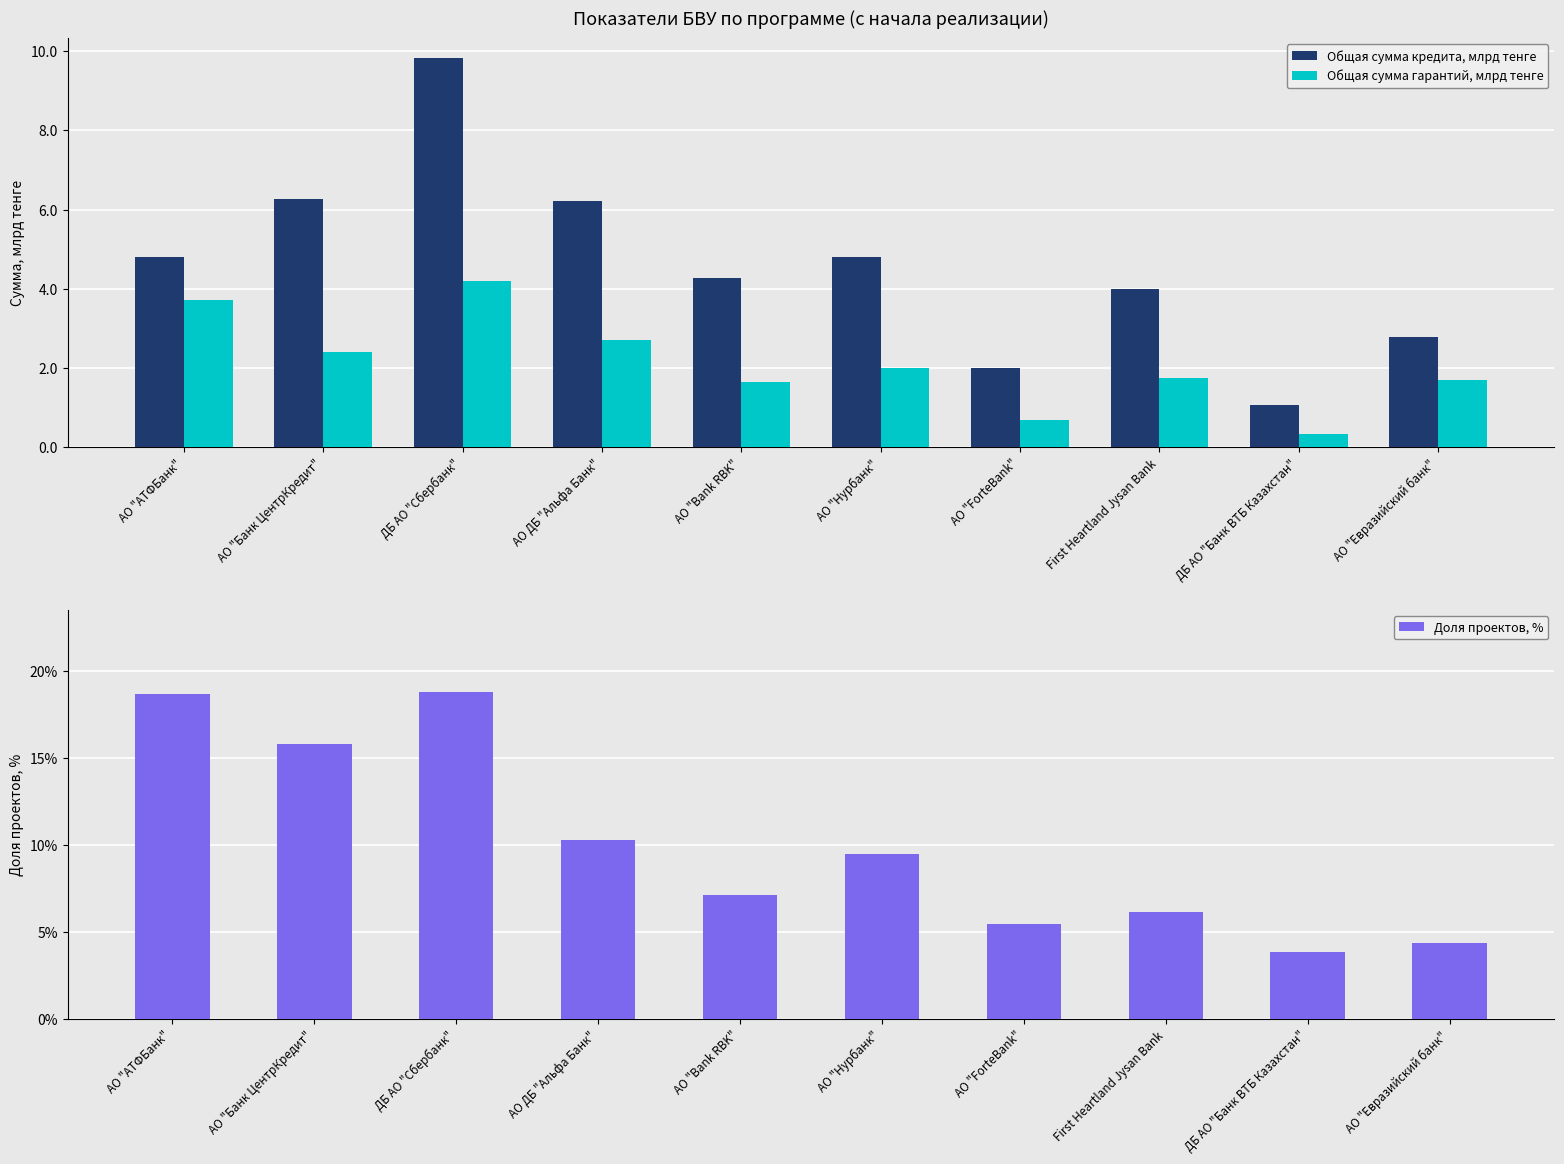

Reading right to left, transcribe all the data shown in this chart.

Общая сумма кредита, млрд тенге: 2.8	1.1	4.0	2.0	4.8	4.3	6.2	9.8	6.3	4.8
Общая сумма гарантий, млрд тенге: 1.7	0.3	1.7	0.7	2.0	1.7	2.7	4.2	2.4	3.7
Доля проектов, %: 4.4	3.8	6.2	5.5	9.5	7.1	10.3	18.8	15.8	18.7